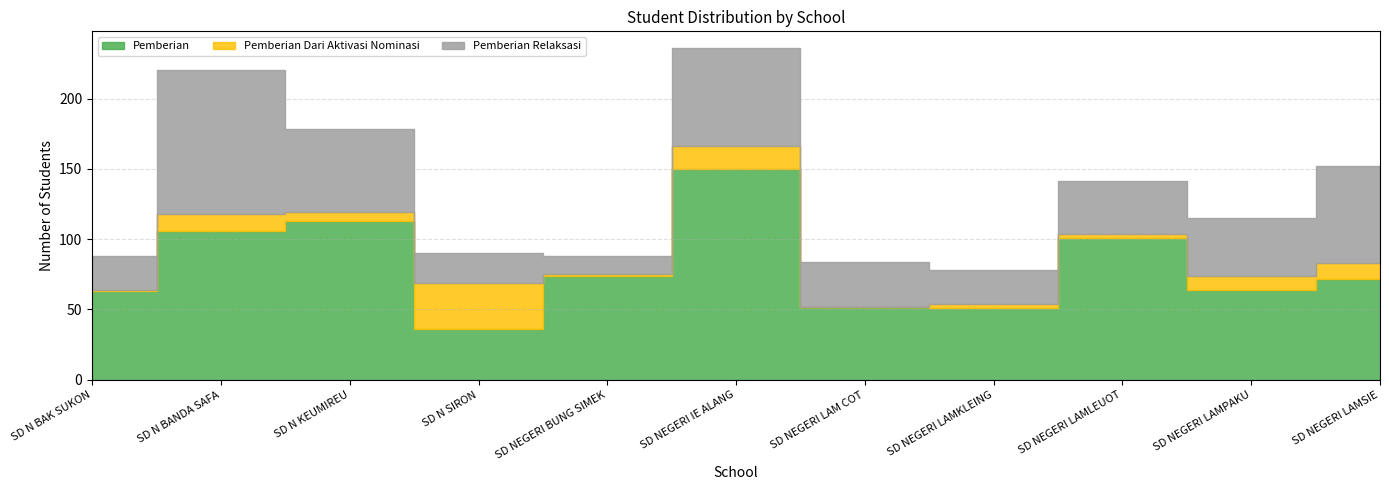

The value of Pemberian at SD NEGERI LAMSIE is 108. True or false?

False